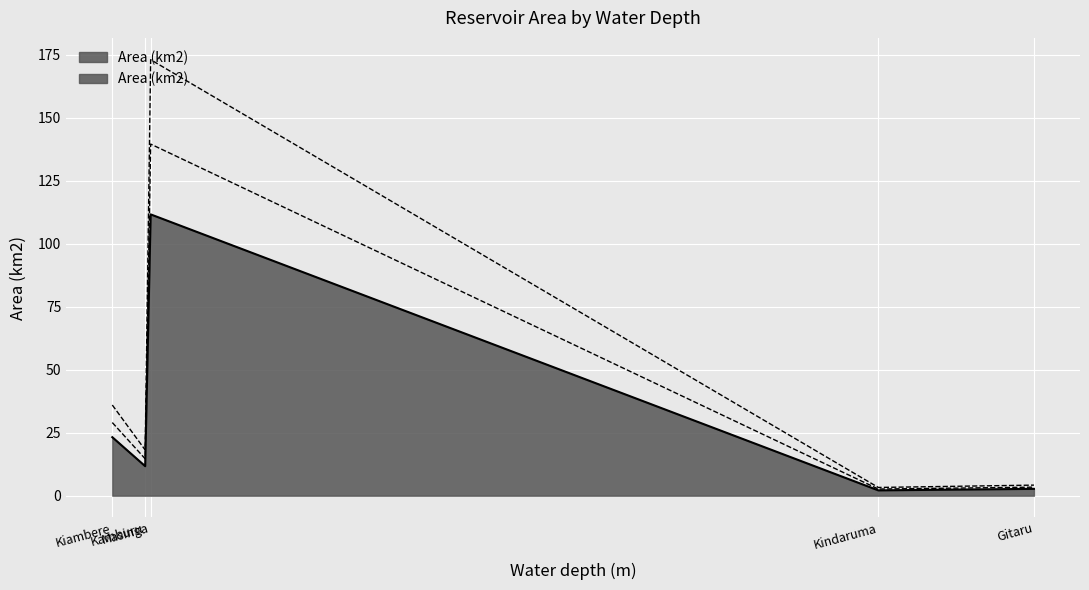

What is the change in value from Gitaru to Kiambere?

+20.5